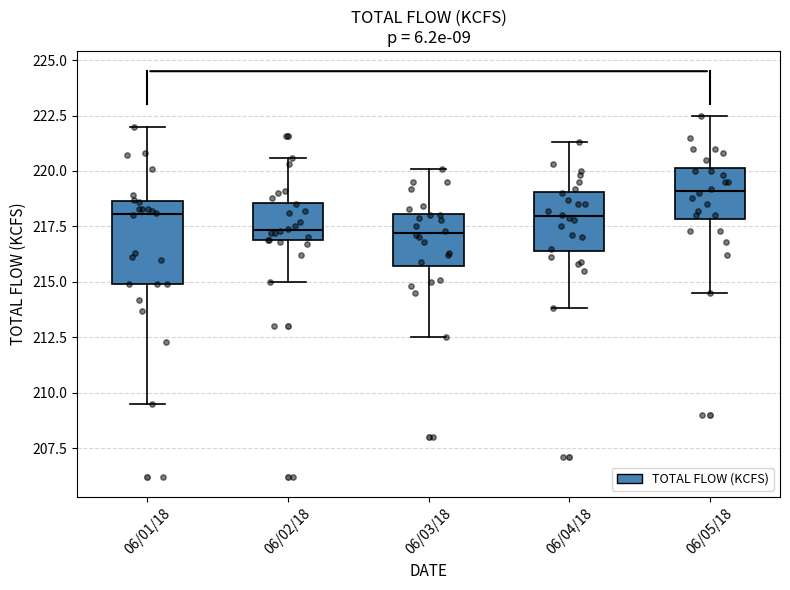

Reading left to right, transcribe this box plot: for each box, give where its median line is, the range the box spans, and where its two whiskers end, as read against the y-axis. The values are not printed on the chart, so give them approximately, as read against the axis.

06/01/18: median 218.0, box 215.0 to 218.5, whiskers 209.5 to 222.0
06/02/18: median 217.5, box 217.0 to 218.5, whiskers 215.0 to 220.5
06/03/18: median 217.0, box 215.5 to 218.0, whiskers 212.5 to 220.0
06/04/18: median 218.0, box 216.5 to 219.0, whiskers 214.0 to 221.5
06/05/18: median 219.0, box 218.0 to 220.0, whiskers 214.5 to 222.5